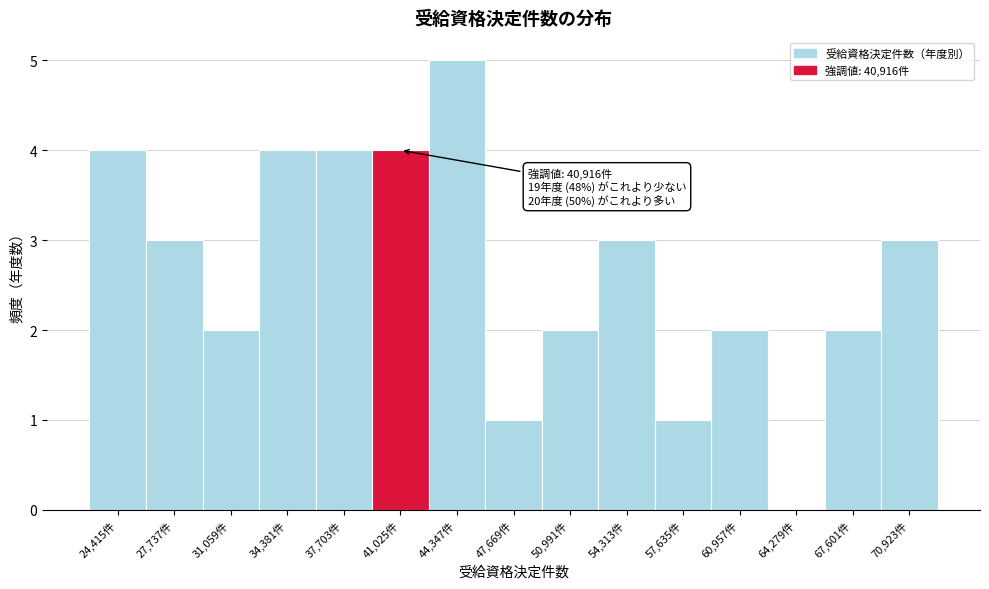

Over which range of the x-axis is the bar tallest?

42500 to 46000